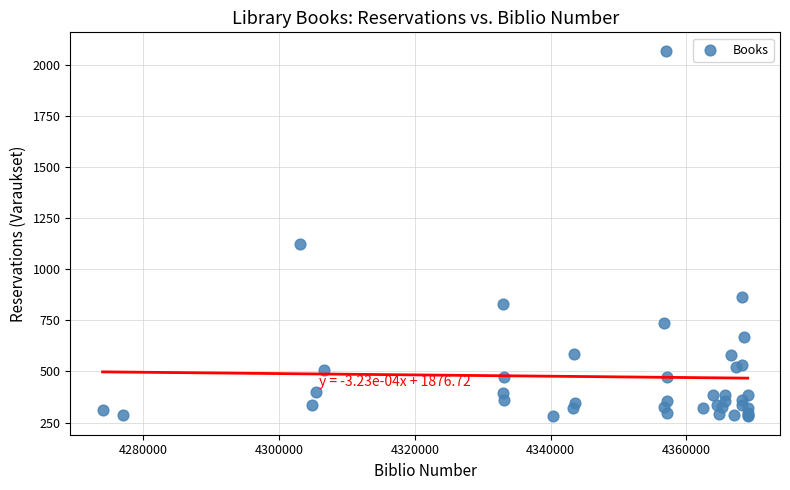

What Y value in the scatter plot is closest to 1175?

1125